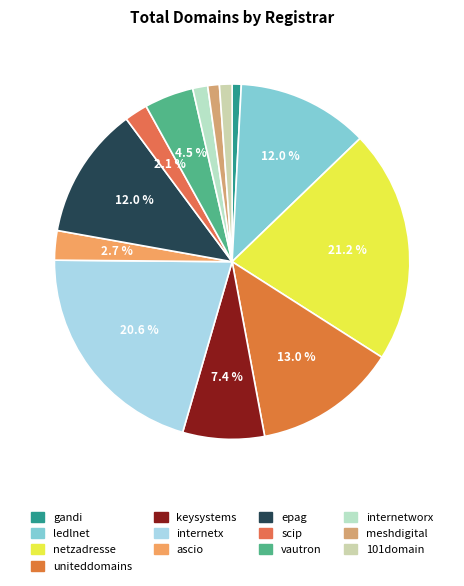

Does scip represent more than half of the total?

No